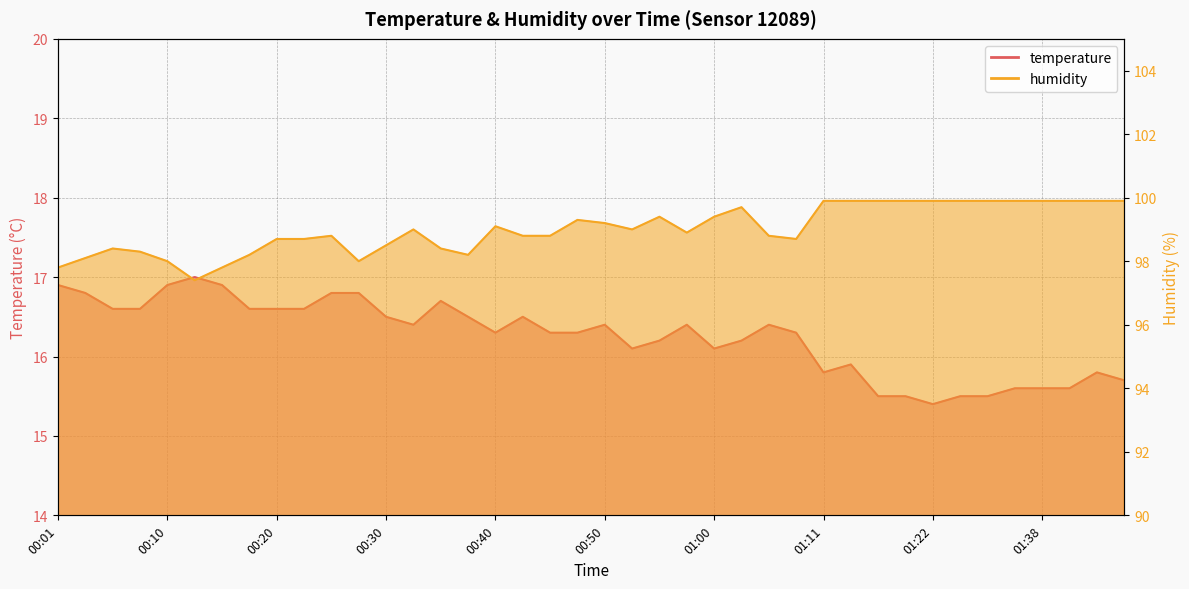

At which label does temperature reach its peak?

00:13